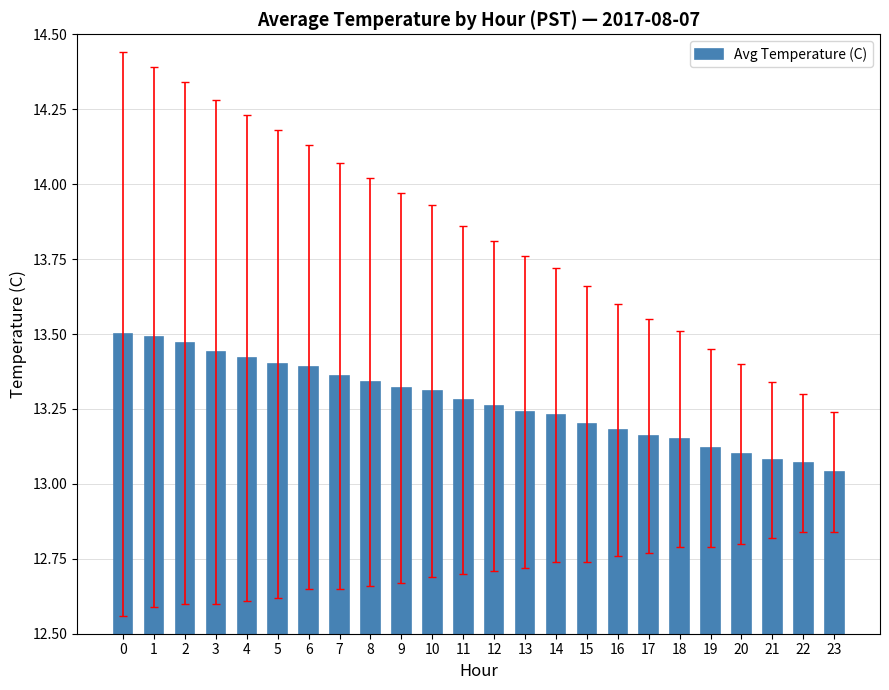

How many data points does each series have?

24